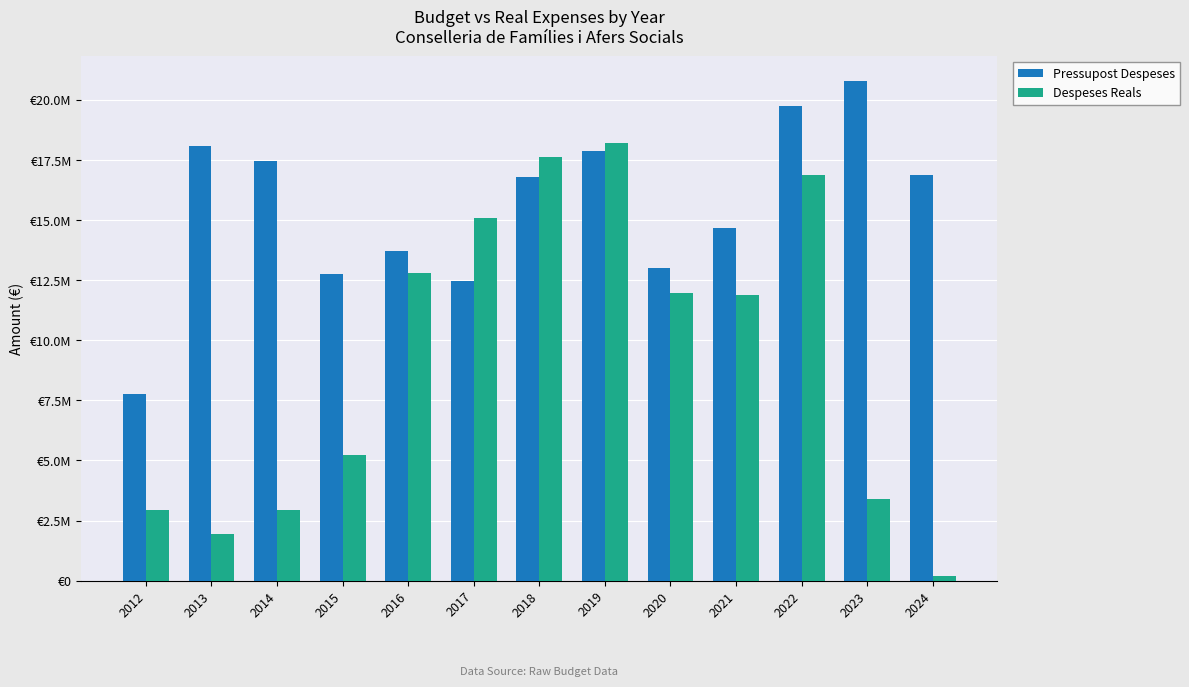

What is the total value across all series at 2017?

27542279.1